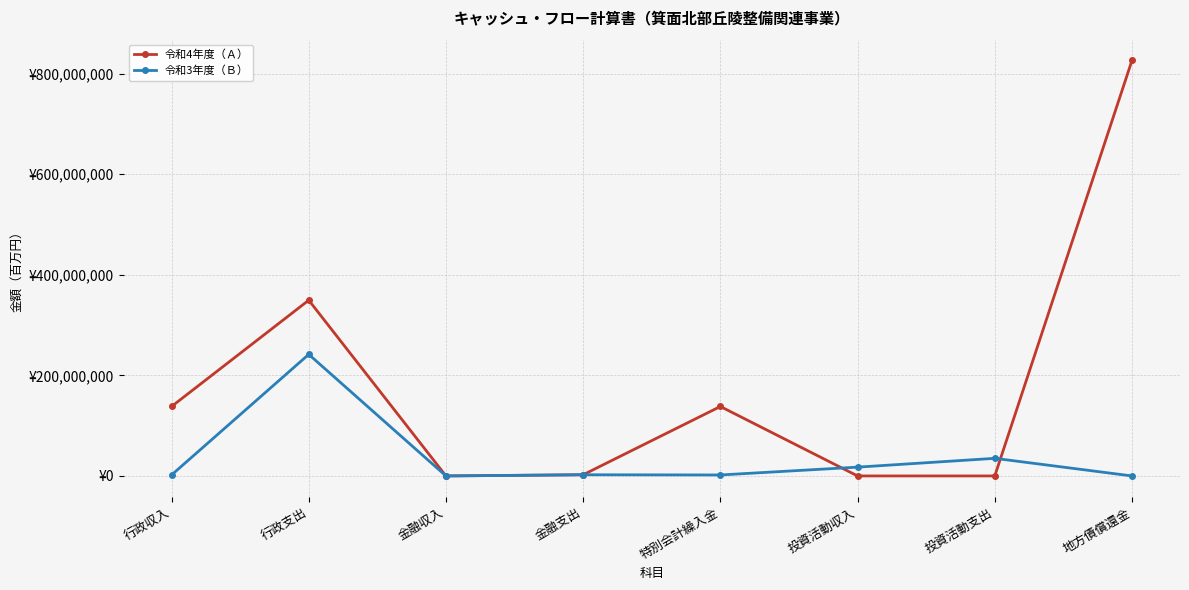

List the series in order of their overall mean, highest first.

令和4年度（Ａ）, 令和3年度（Ｂ）